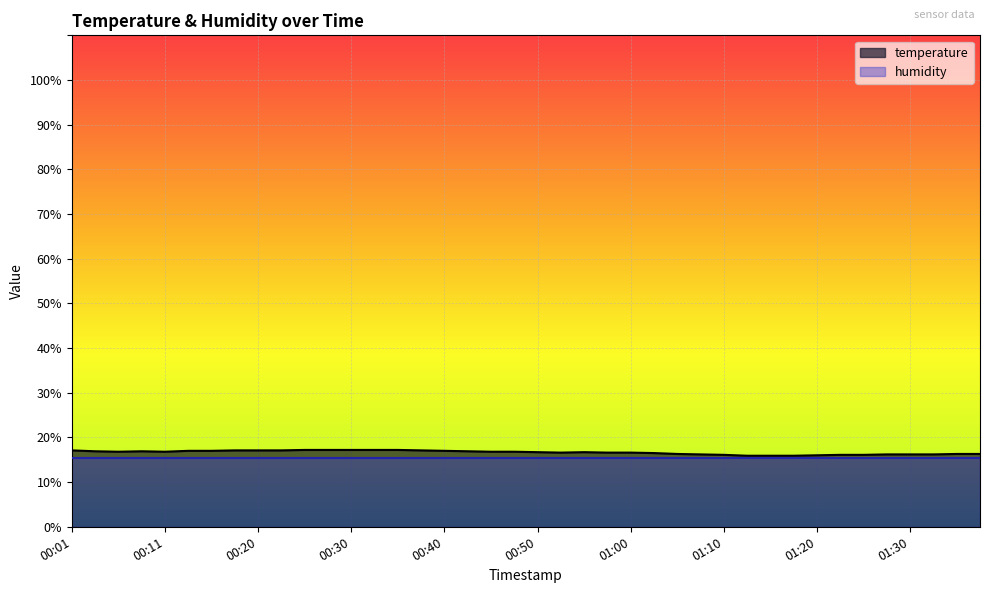

Reading right to left, extract all data points from this chart.

16.3	16.3	16.2	16.2	16.2	16.1	16.1	16.0	15.9	15.9	15.9	16.1	16.2	16.3	16.5	16.6	16.6	16.7	16.6	16.7	16.8	16.8	16.9	17.0	17.1	17.2	17.2	17.2	17.2	17.2	17.1	17.1	17.1	17.0	17.0	16.8	16.9	16.8	16.9	17.1